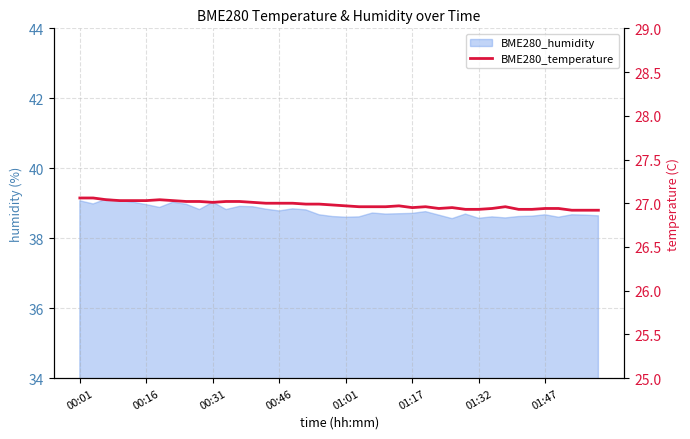

Where is the first local minimum?

00:31